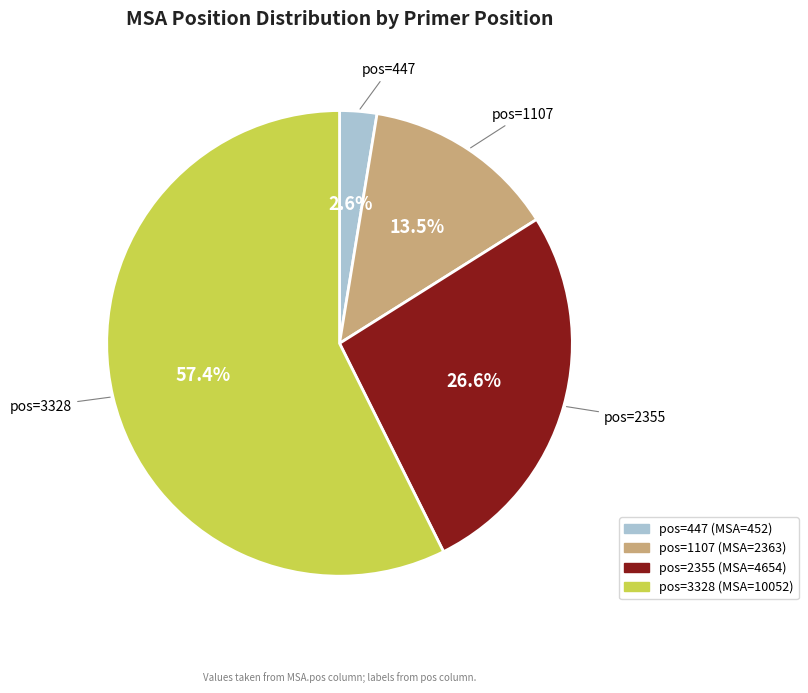

Is there any slice that represents more than half of the pie?

Yes